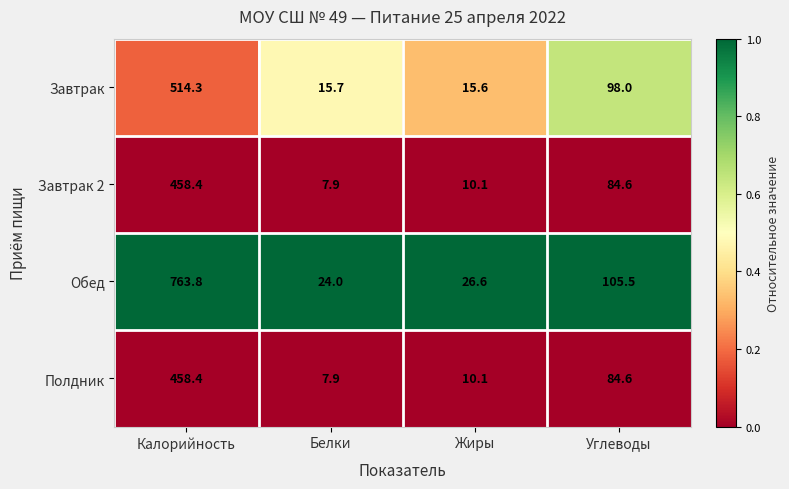

Reading left to right, list all the values displayed in this chart.

Завтрак: 514.3	15.7	15.6	98.0
Завтрак 2: 458.4	7.9	10.1	84.6
Обед: 763.8	24.0	26.6	105.5
Полдник: 458.4	7.9	10.1	84.6